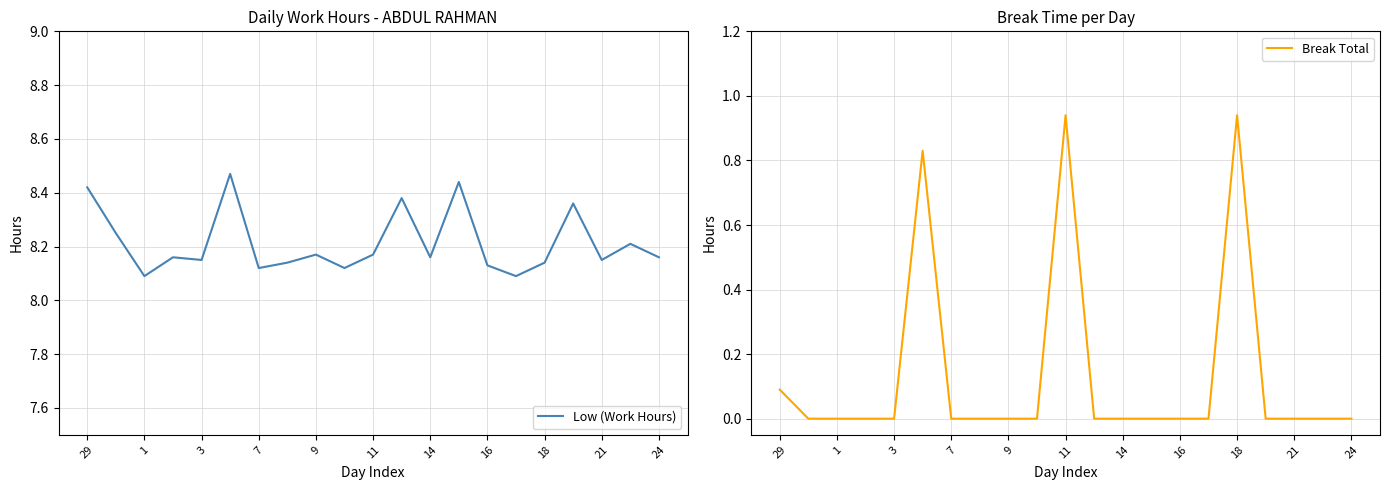

What is the greatest value displayed?

8.5